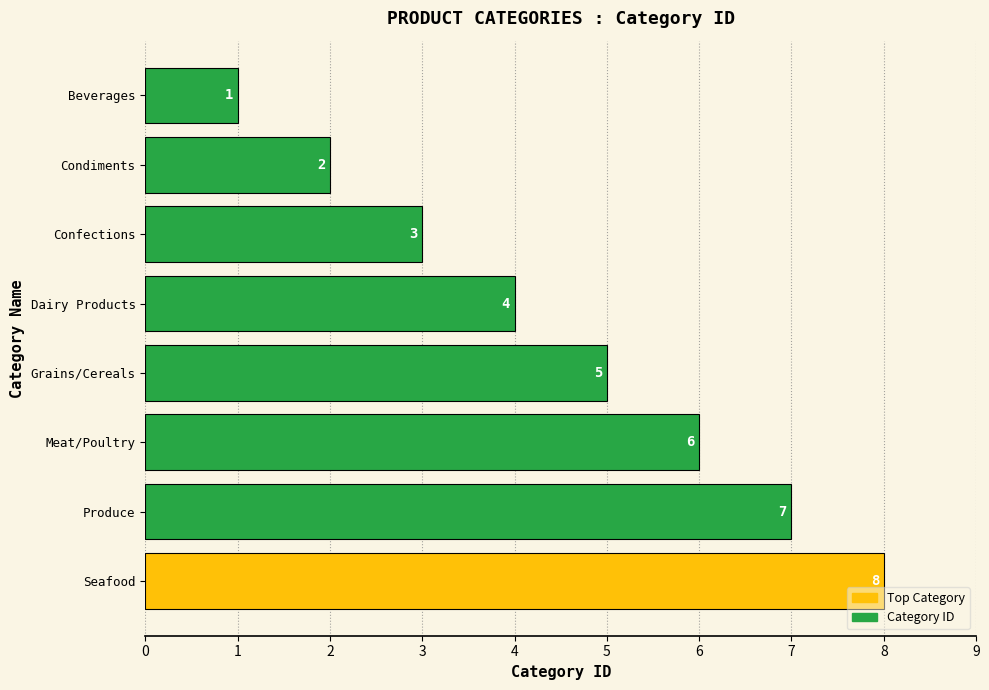

How many bars are there in total?

8